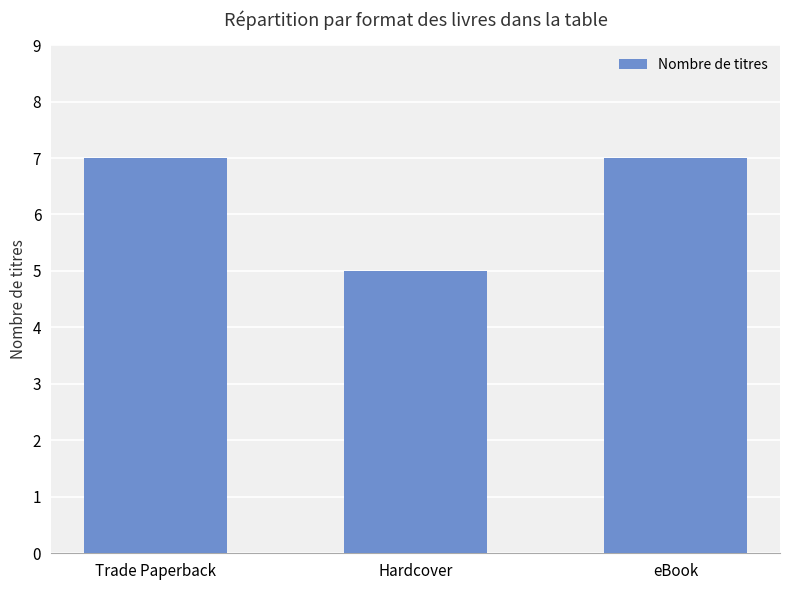

What is the smallest value displayed?

5